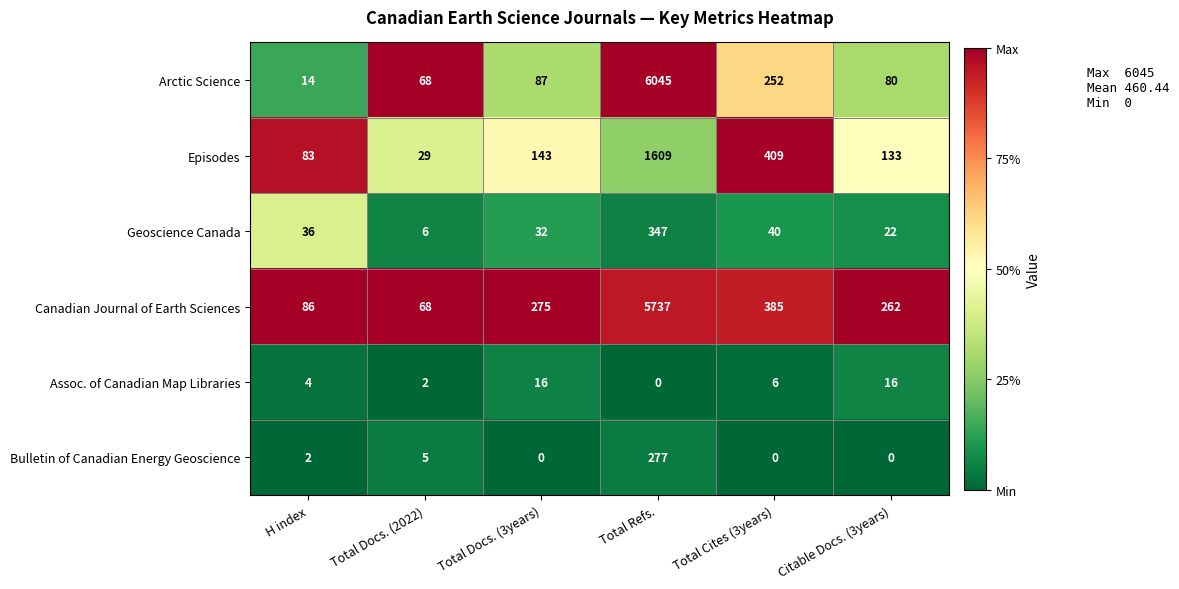

Is it true that Bulletin of Canadian Energy Geoscience equals 84 at Total Cites (3years)?

False